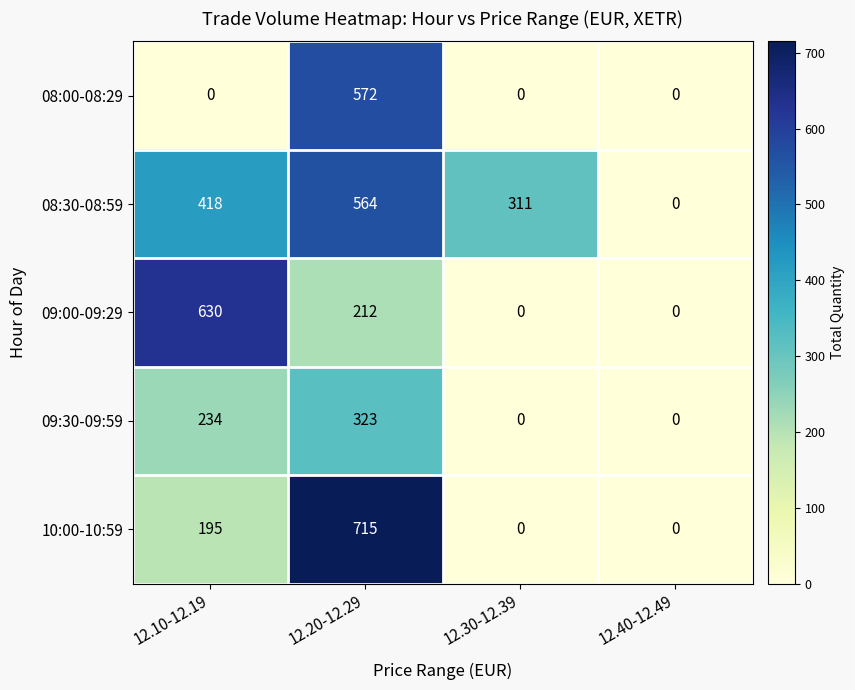

Which series has the largest total across all categories?

08:30-08:59